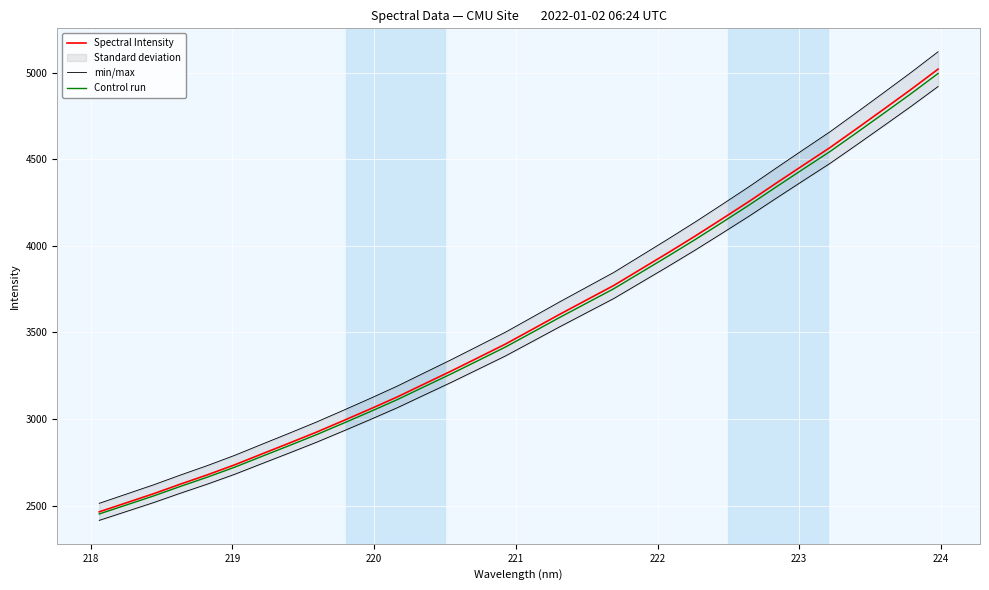

What is the lowest value of the Control run series?

2451.8